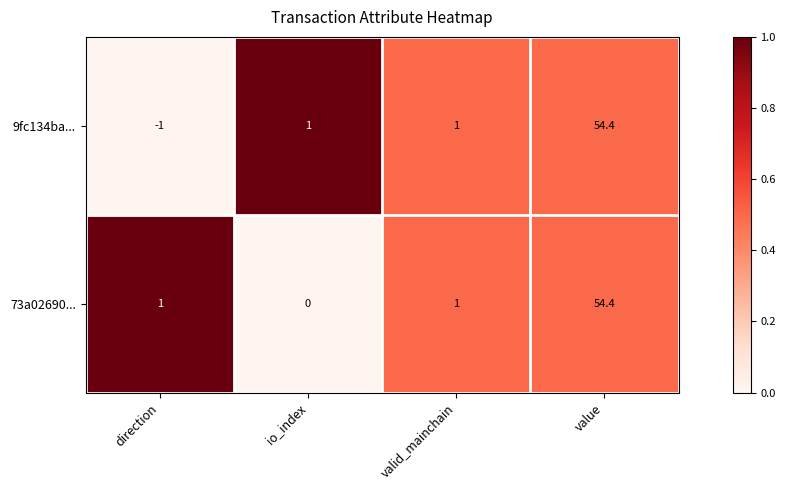

What is the average value of the 73a02690... series?

14.1